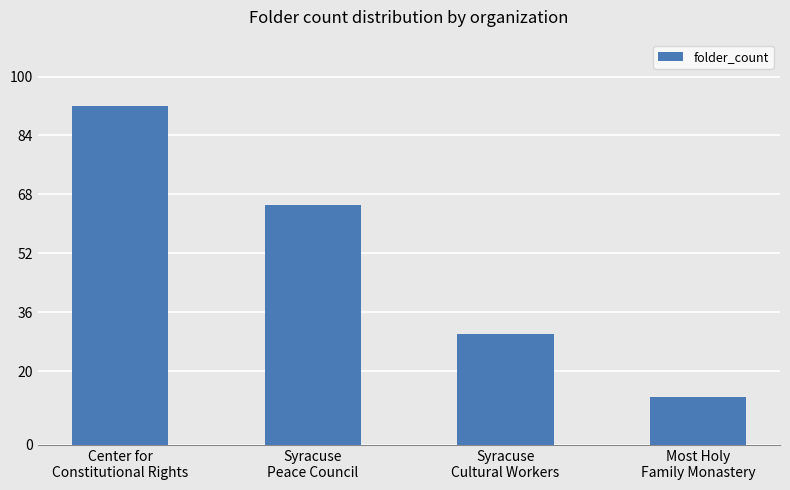

The chart shows a value of 92 at Center for
Constitutional Rights. True or false?

True